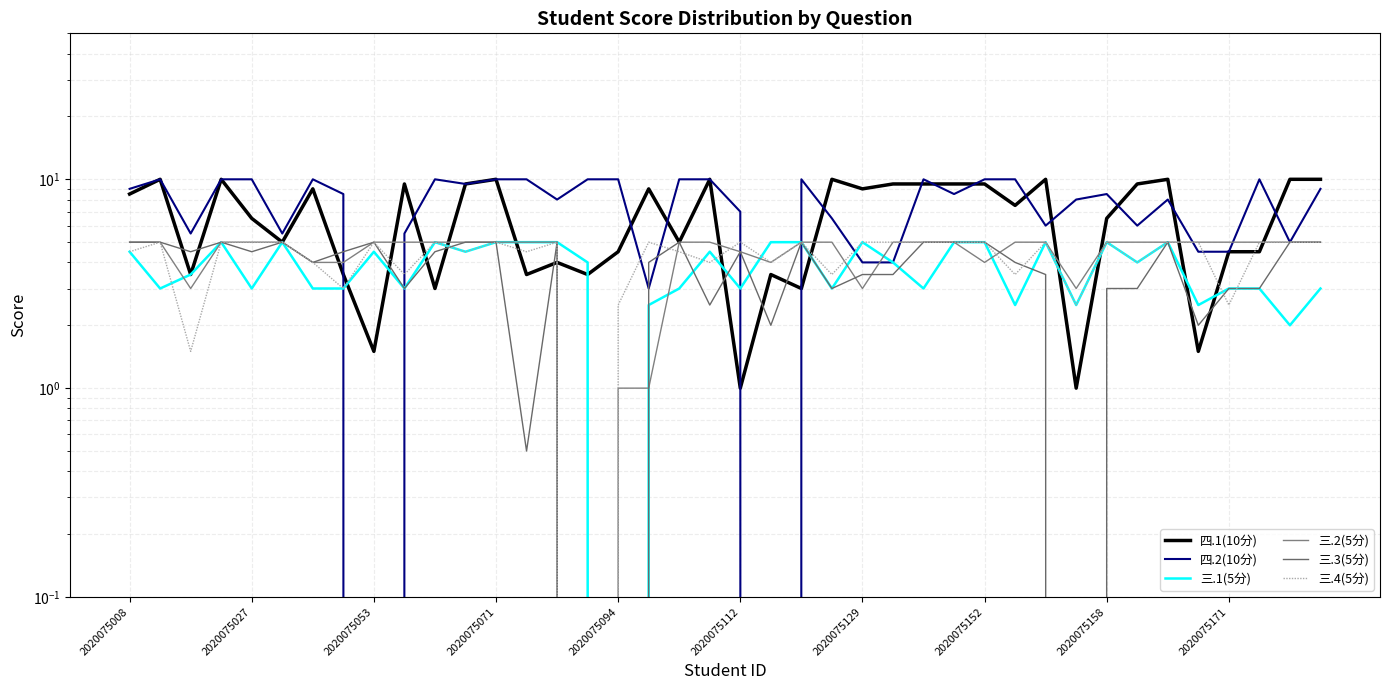

What is the approximate value of 三.2(5分) at 2020075129?

4.0